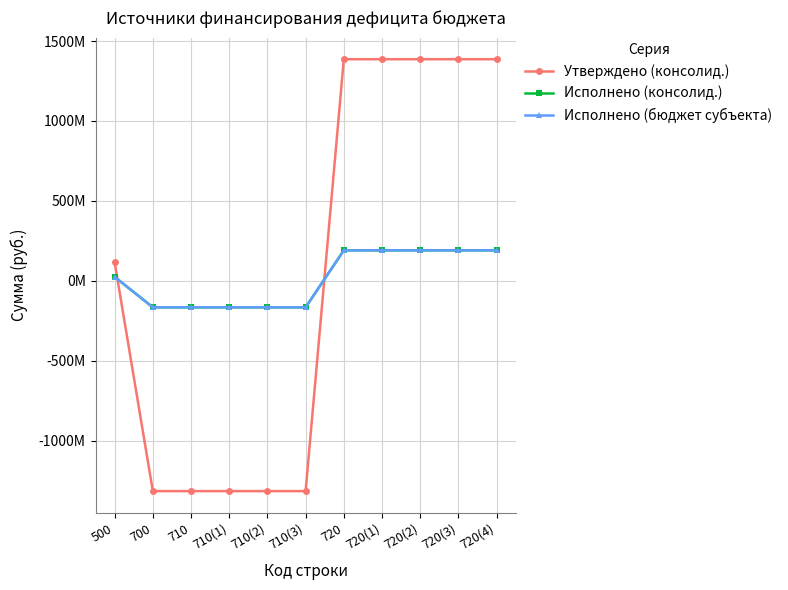

Is the value of Утверждено (консолид.) at 500 greater than the value of Исполнено (бюджет субъекта) at 710(2)?

Yes